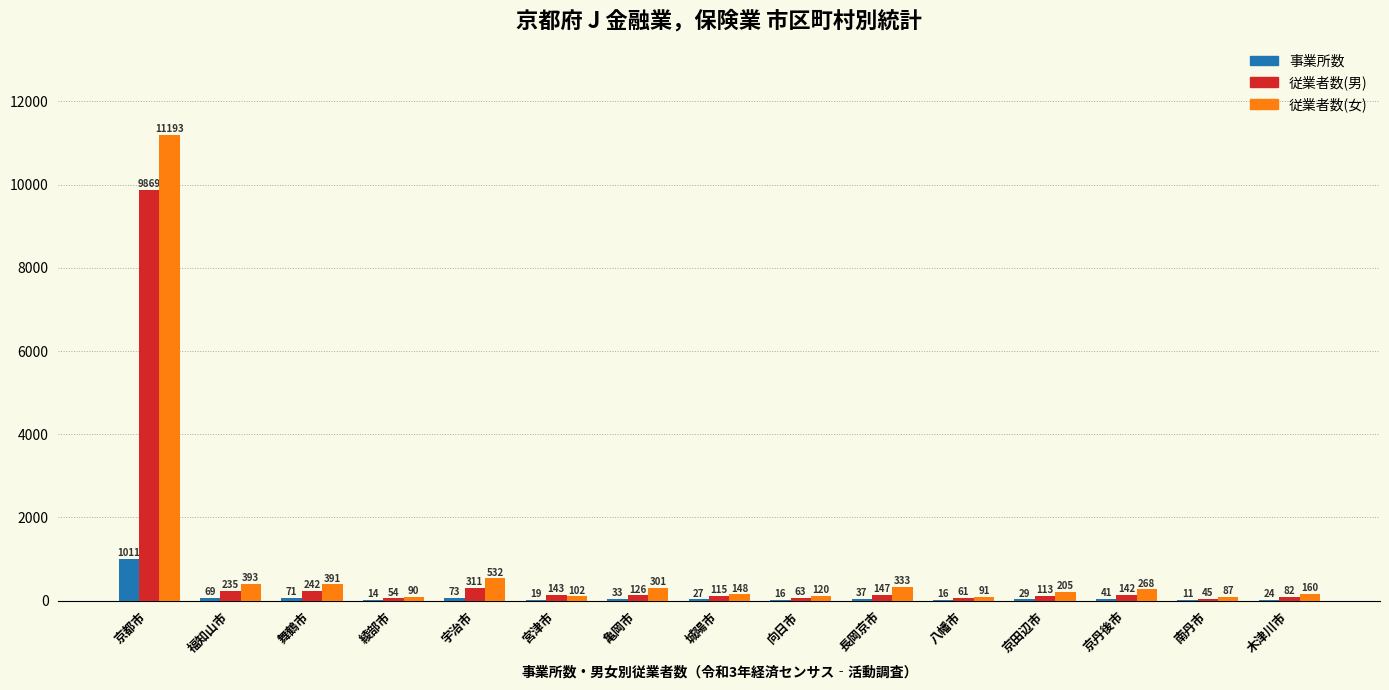

Which category has the highest value in the 事業所数 series?

京都市